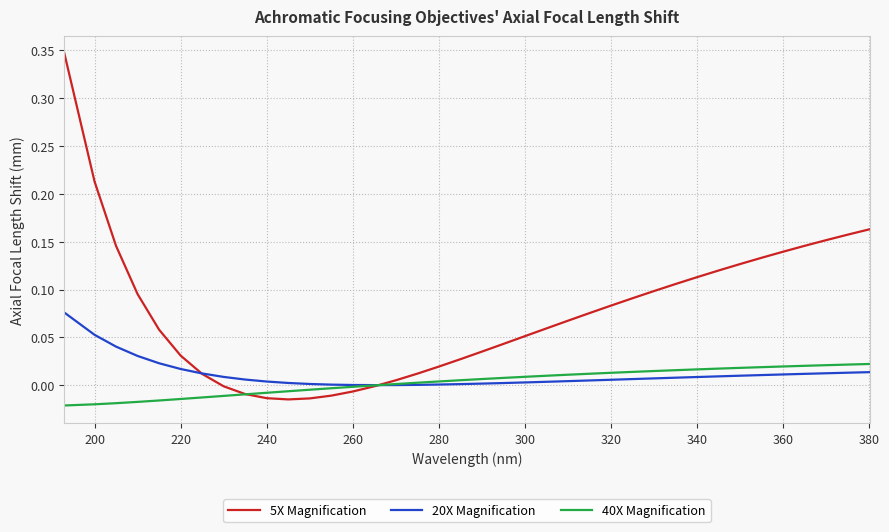

In 20X Magnification, how many points are lower than both neighbors (excluding endpoints)?

1